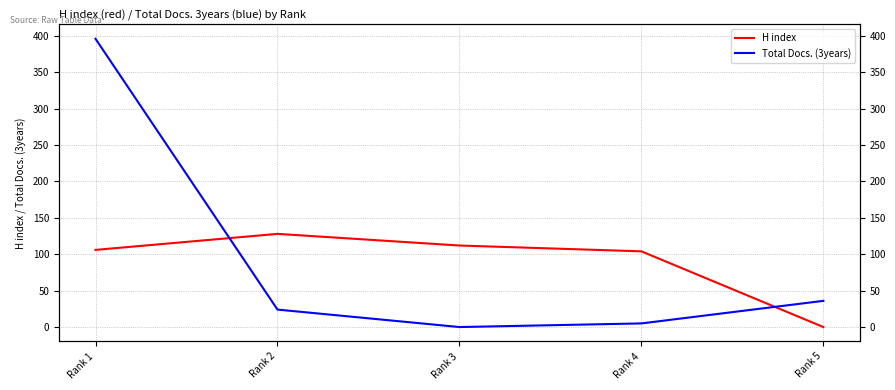

What is the highest value of the H index series?

128